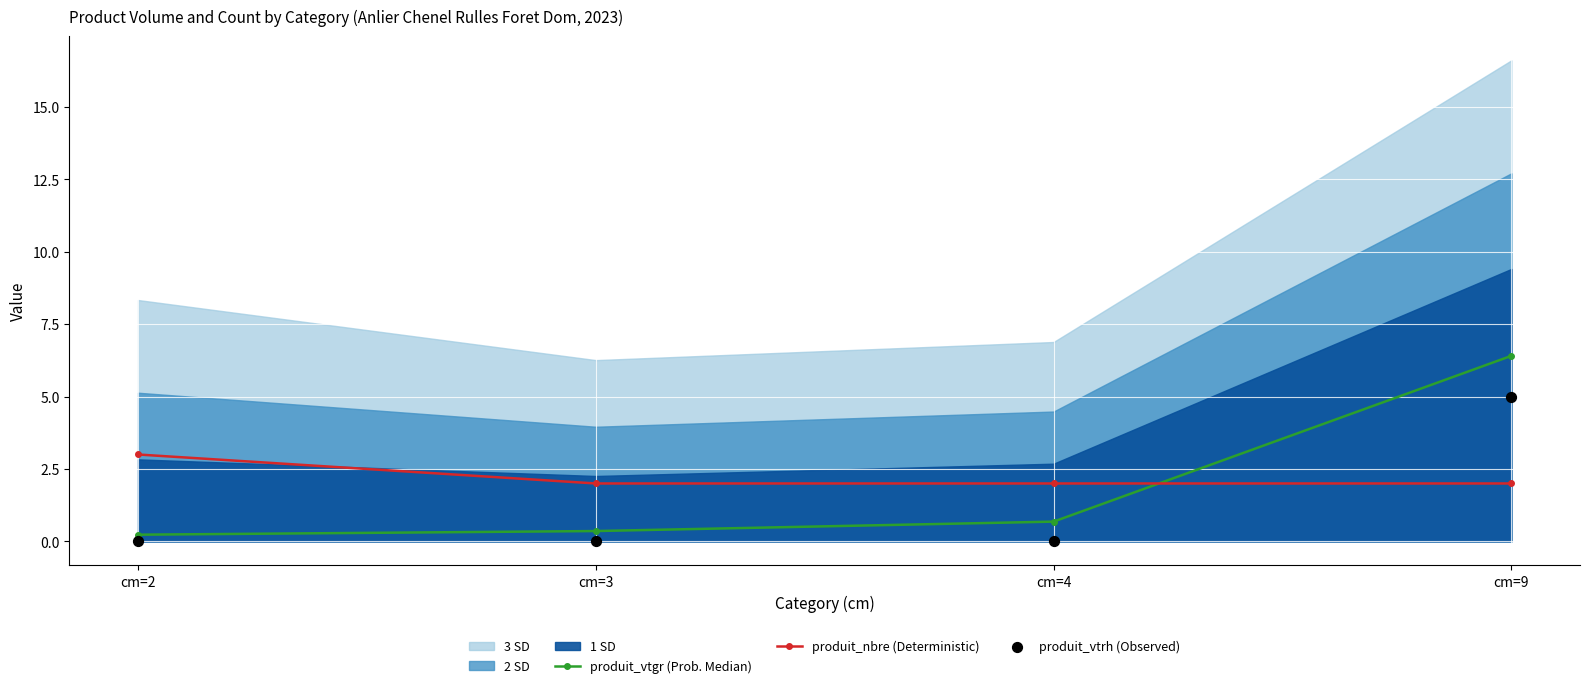

Which series reaches the maximum Y coordinate?

produit_vtgr (Prob. Median)